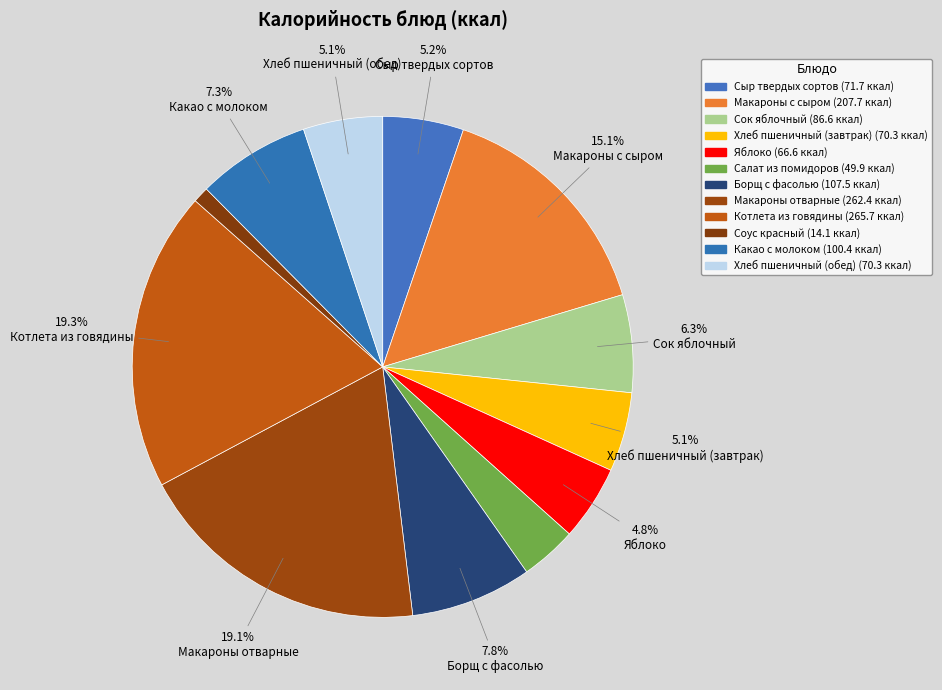

To the nearest percent, what portion does Хлеб пшеничный (завтрак) represent?

5%